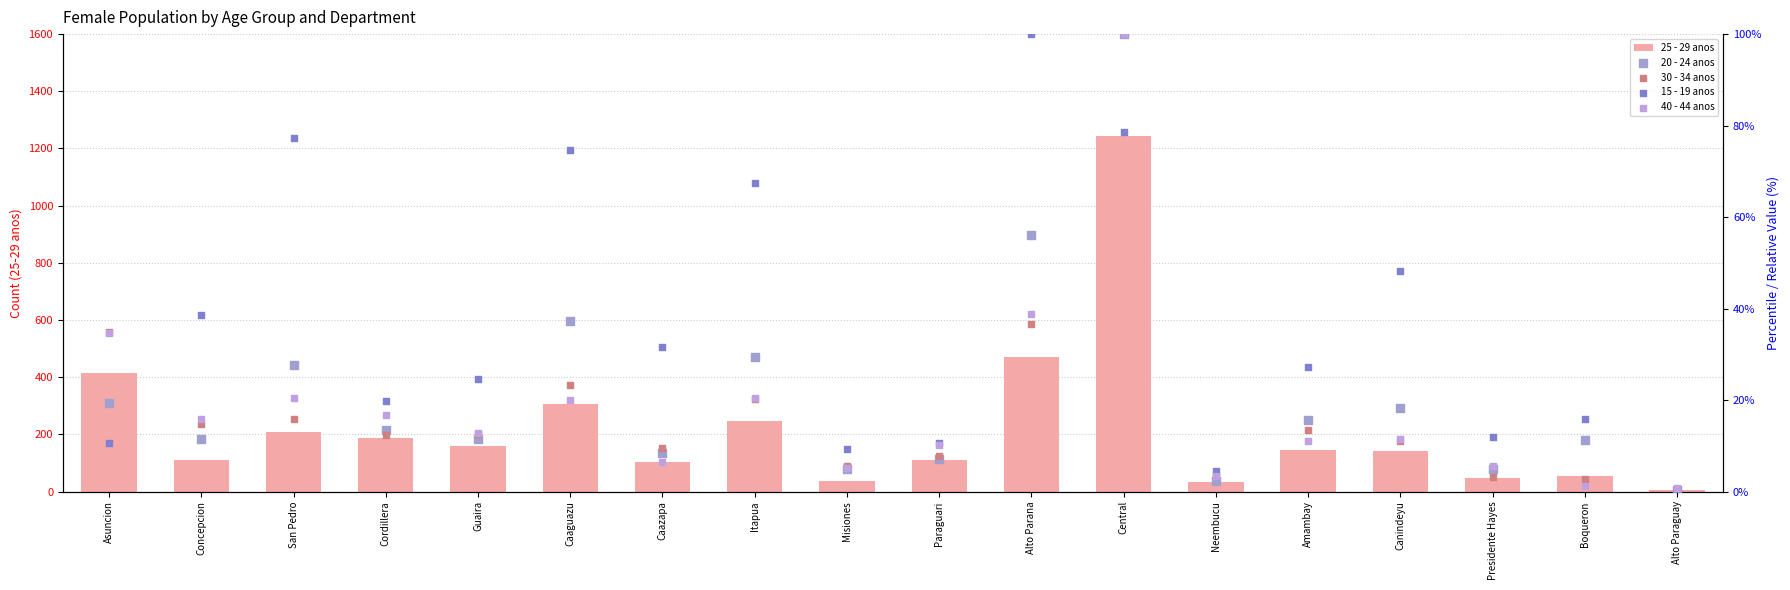

Which series has the largest total across all categories?

25 - 29 anos